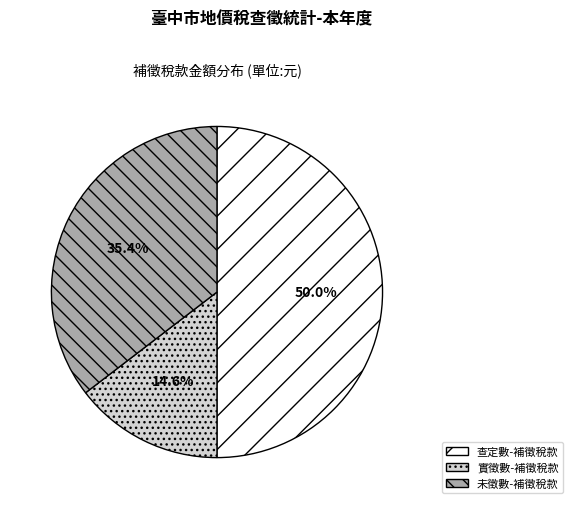

Count the number of slices in the pie.

3